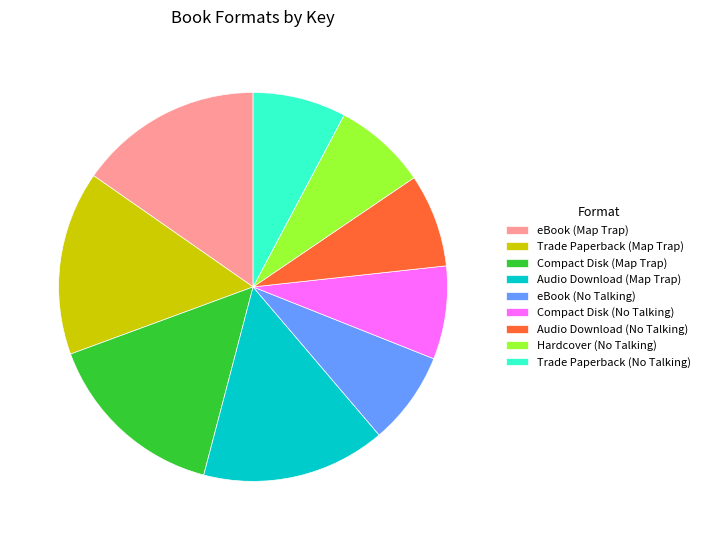

Do Audio Download (No Talking) and Compact Disk (No Talking) together represent more than half of the pie?

No